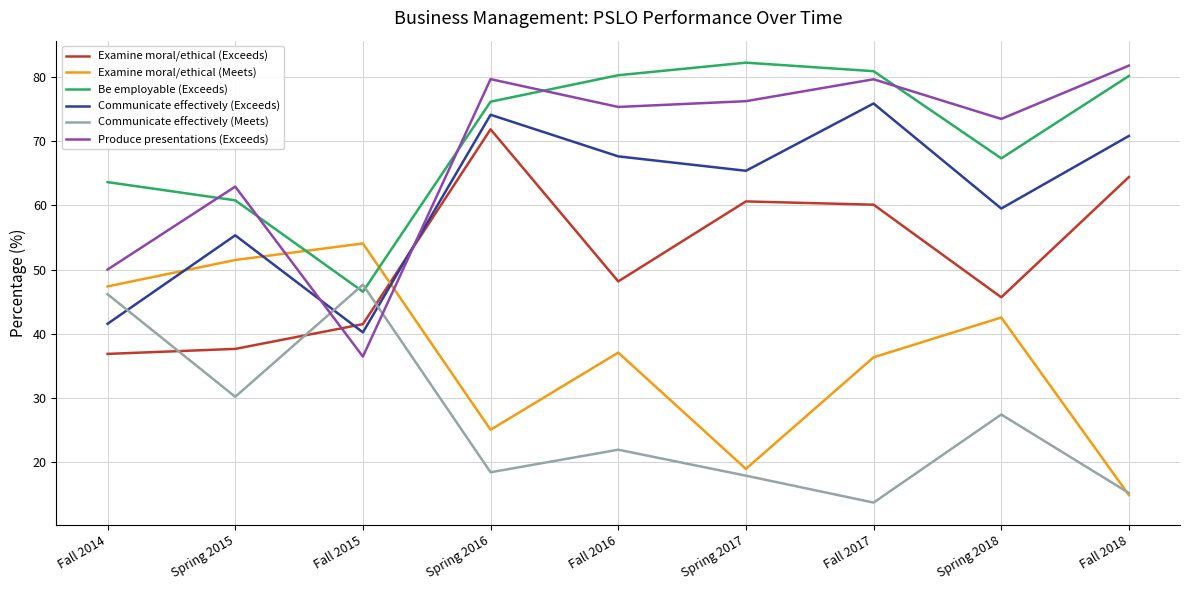

Between which two adjacent categories do Examine moral/ethical (Meets) and Be employable (Exceeds) first intersect?

Spring 2015 and Fall 2015